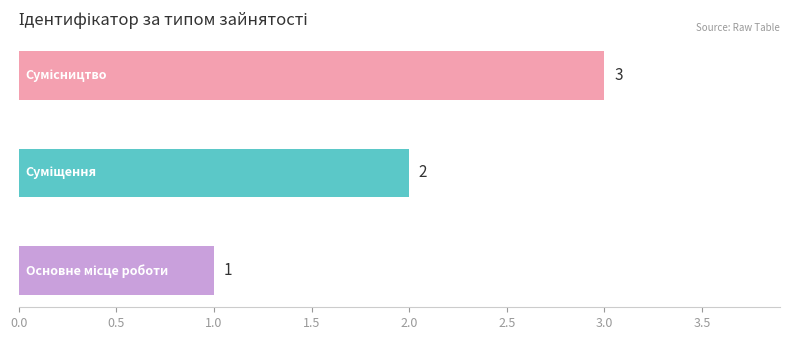

What is the sum of all values?

6